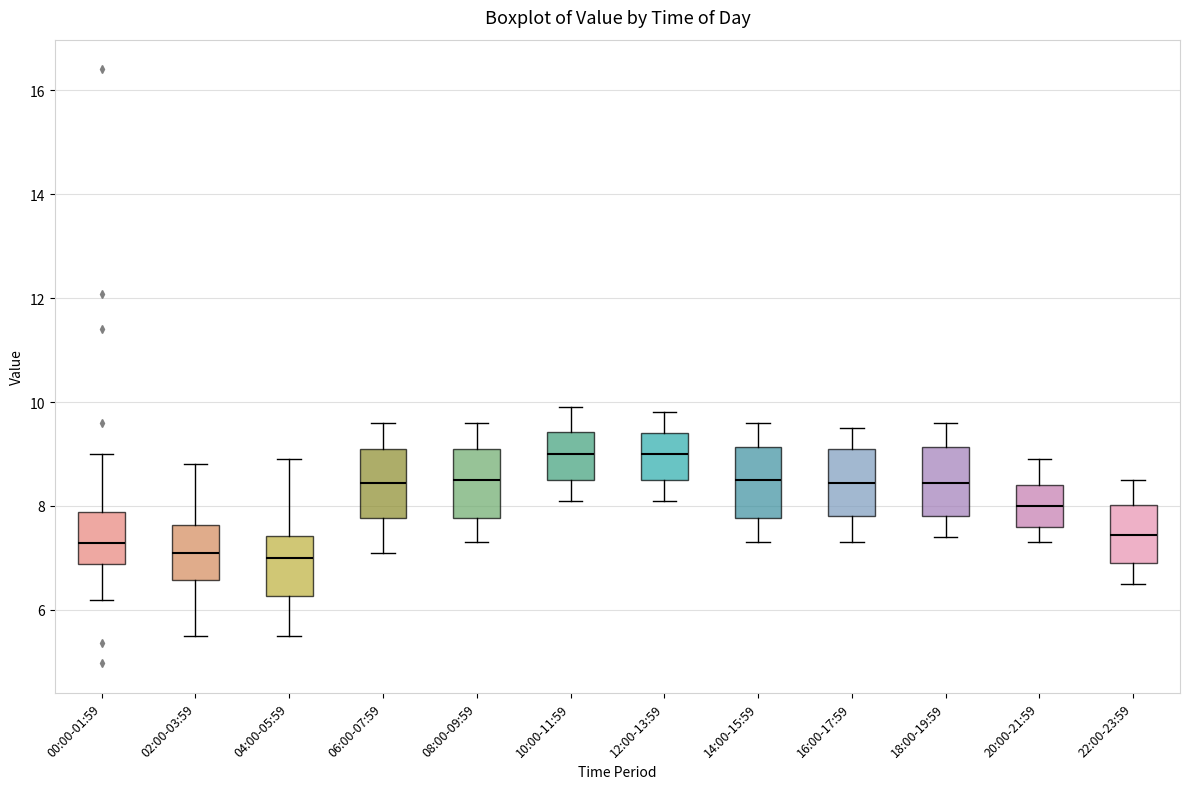

Reading left to right, transcribe this box plot: for each box, give where its median line is, the range the box spans, and where its two whiskers end, as read against the y-axis. The values are not printed on the chart, so give them approximately, as read against the axis.

00:00-01:59: median 7.2, box 6.8 to 7.8, whiskers 6.2 to 9.0
02:00-03:59: median 7.2, box 6.6 to 7.6, whiskers 5.6 to 8.8
04:00-05:59: median 7.0, box 6.2 to 7.4, whiskers 5.6 to 9.0
06:00-07:59: median 8.4, box 7.8 to 9.2, whiskers 7.2 to 9.6
08:00-09:59: median 8.6, box 7.8 to 9.2, whiskers 7.4 to 9.6
10:00-11:59: median 9.0, box 8.6 to 9.4, whiskers 8.2 to 10.0
12:00-13:59: median 9.0, box 8.6 to 9.4, whiskers 8.2 to 9.8
14:00-15:59: median 8.6, box 7.8 to 9.2, whiskers 7.4 to 9.6
16:00-17:59: median 8.4, box 7.8 to 9.2, whiskers 7.4 to 9.6
18:00-19:59: median 8.4, box 7.8 to 9.2, whiskers 7.4 to 9.6
20:00-21:59: median 8.0, box 7.6 to 8.4, whiskers 7.4 to 9.0
22:00-23:59: median 7.4, box 7.0 to 8.0, whiskers 6.6 to 8.6